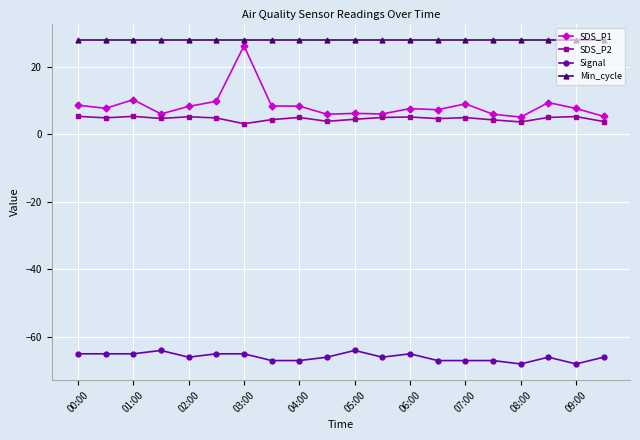

What is the value of the Signal point at the 3rd from the left?

-65.0